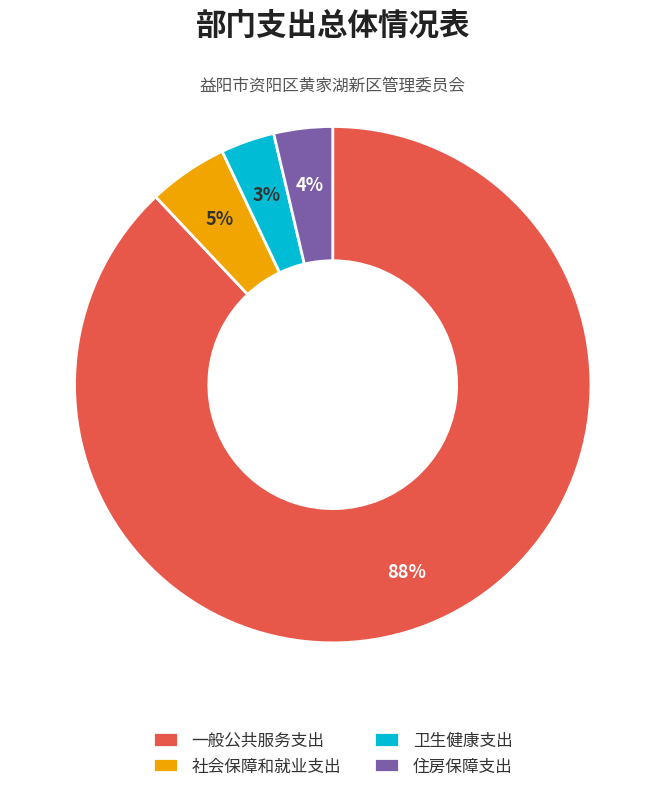

Is there a majority slice in this chart?

Yes